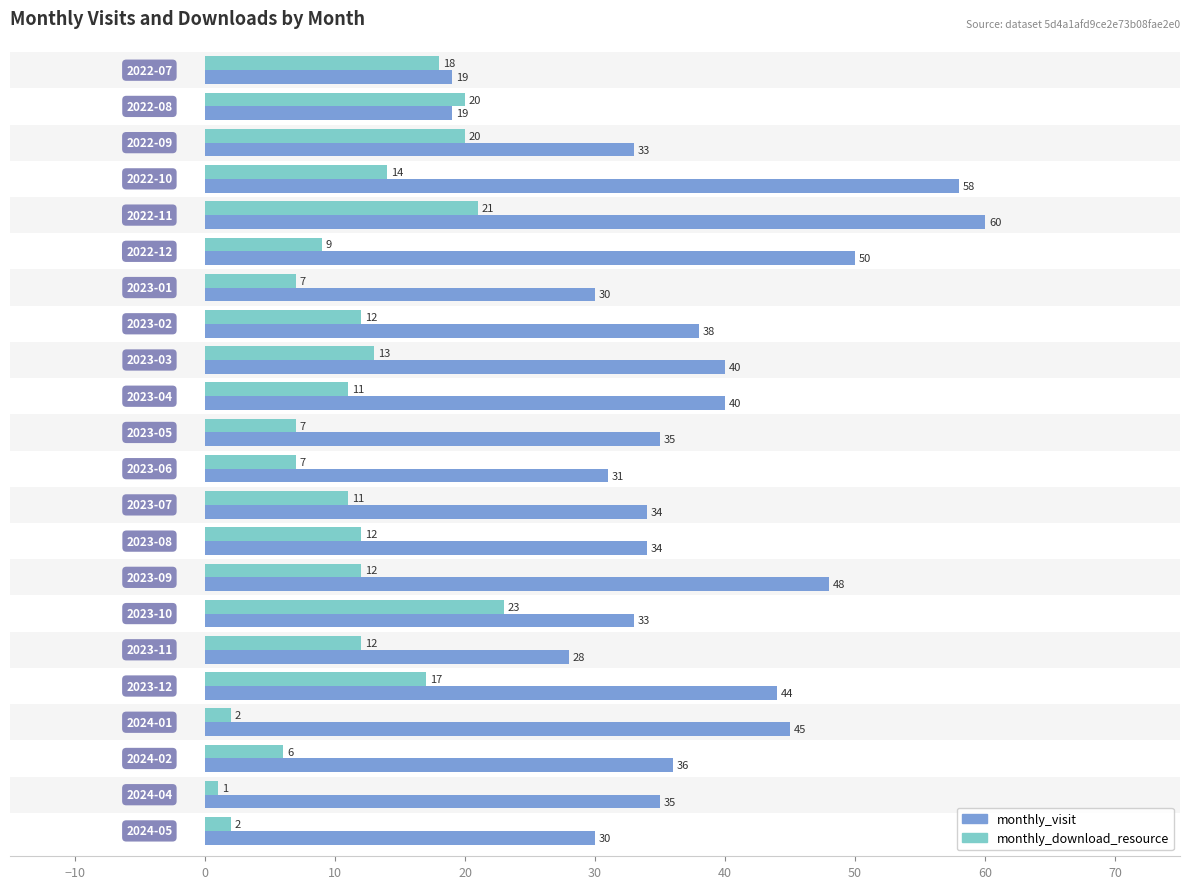

What is the sum of all monthly_download_resource values?

257